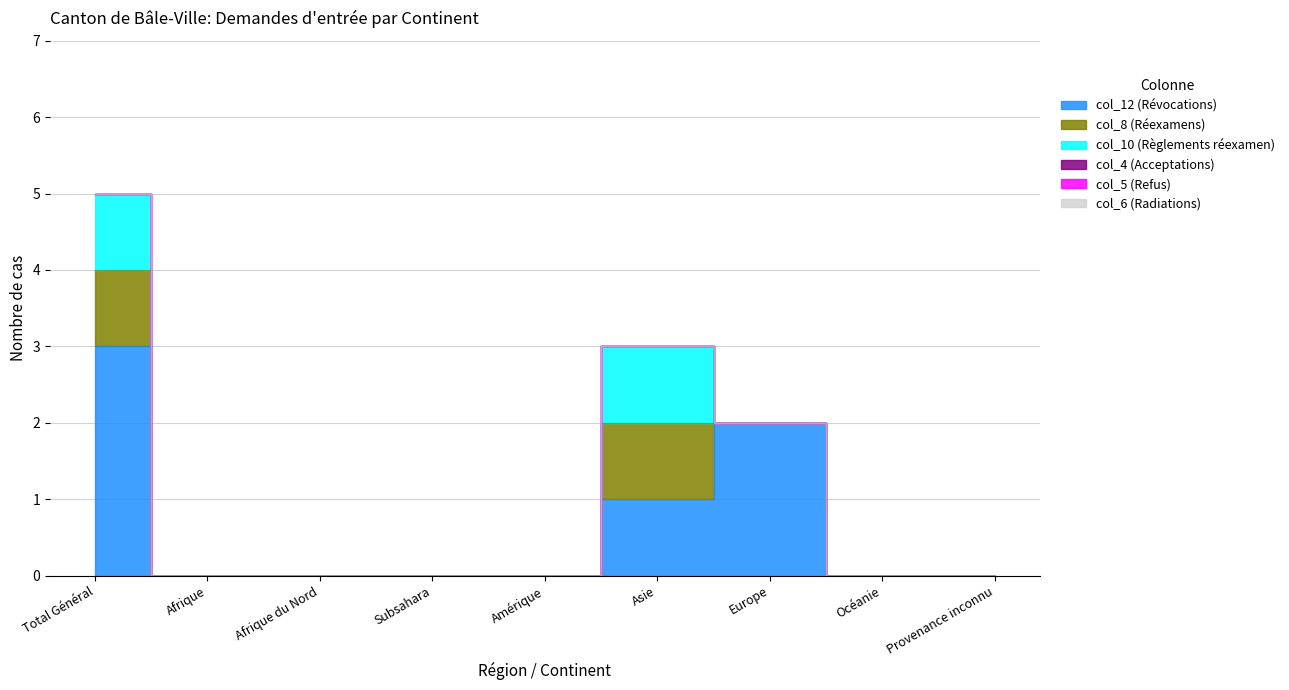

Which series has the largest total across all categories?

col_12